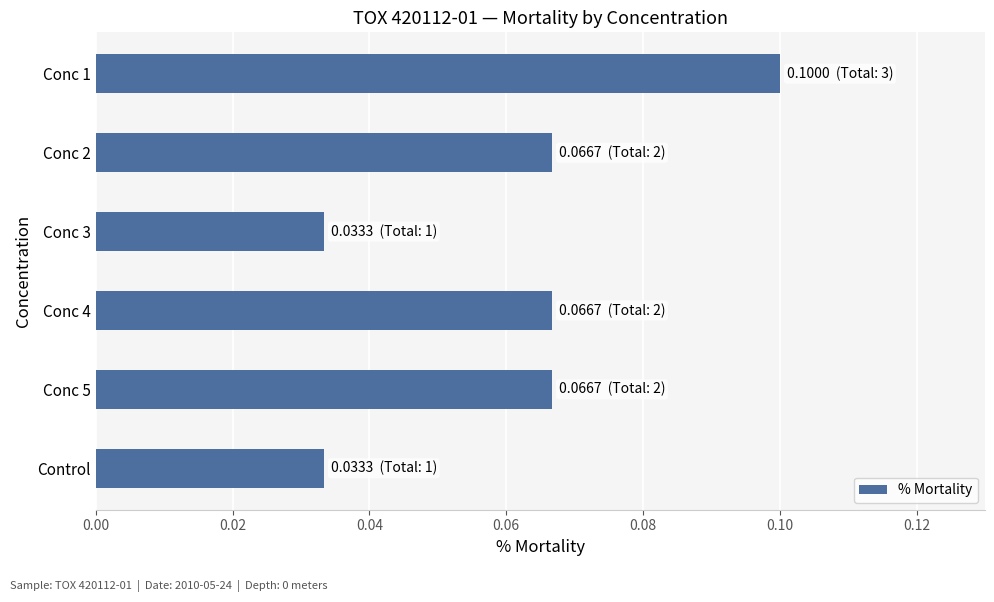

At which category does the chart reach its peak across all series?

Conc 1